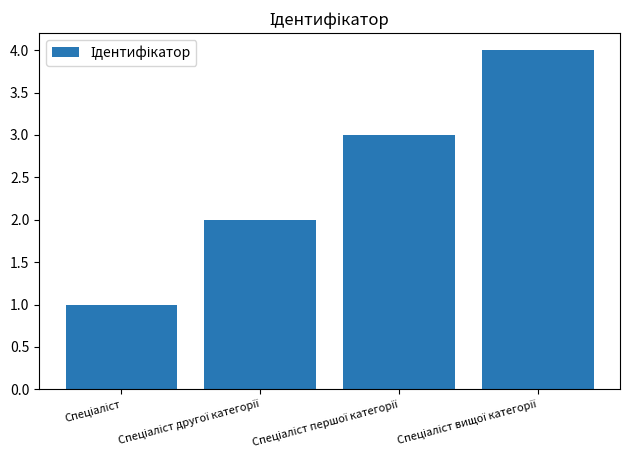

How many data points does each series have?

4